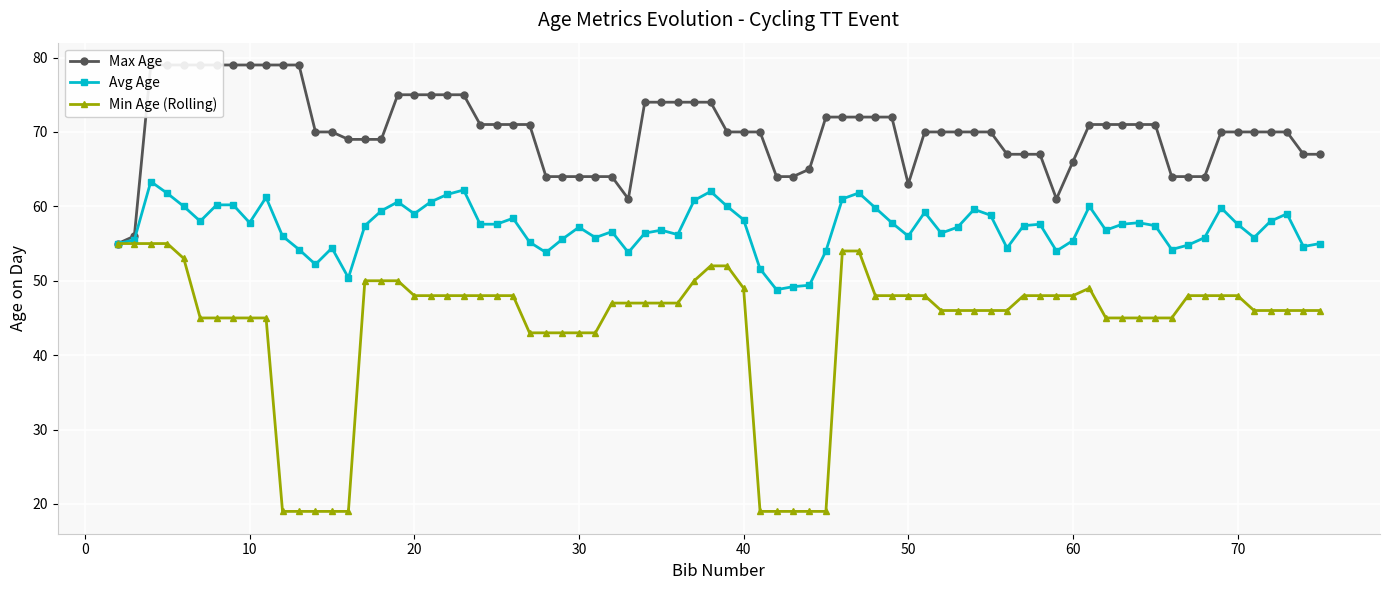

Is it true that Avg Age equals 57.8 at 10?

True